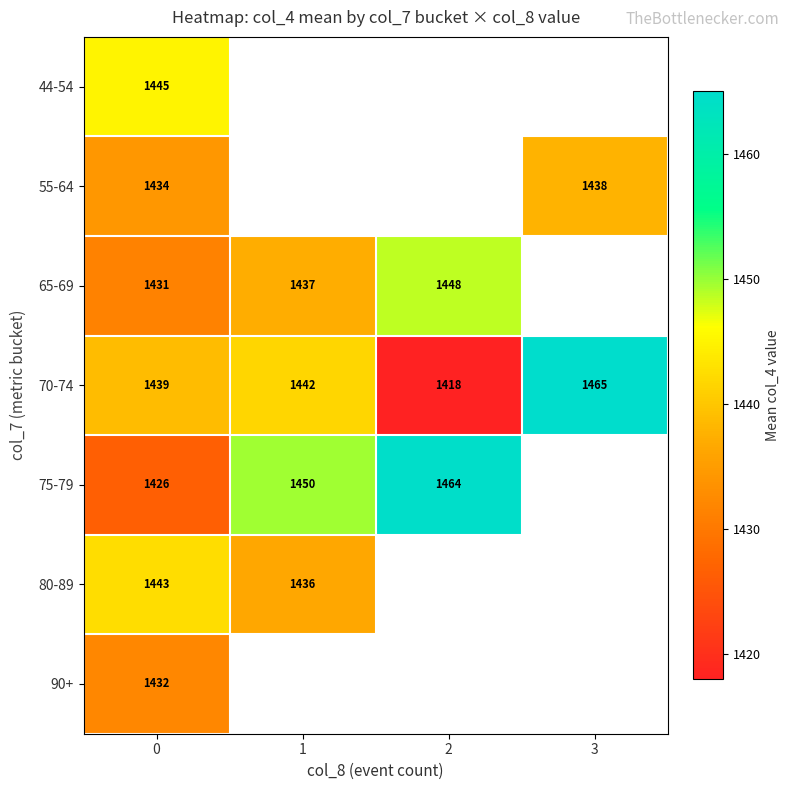

List the labels in order of 70-74 value, smallest first.

2, 0, 1, 3